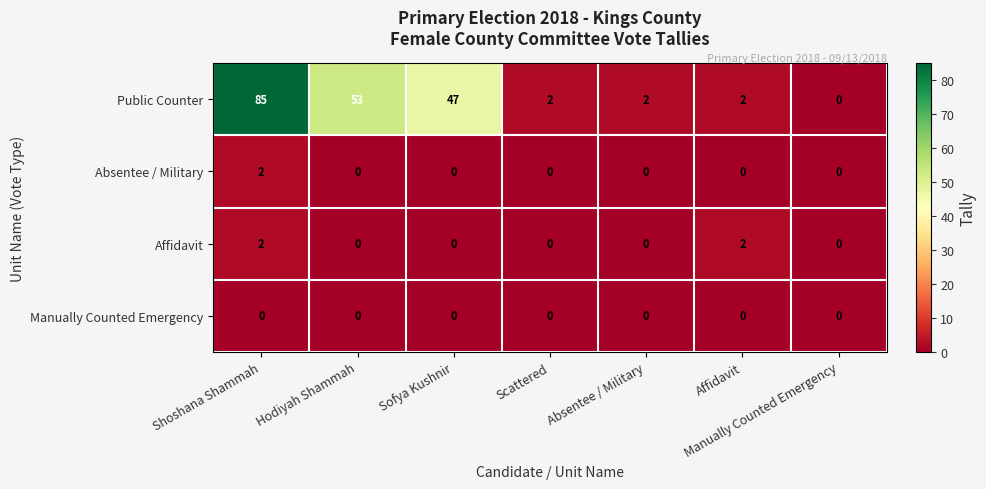

What is the difference between the Public Counter values at Manually Counted Emergency and Shoshana Shammah?

85